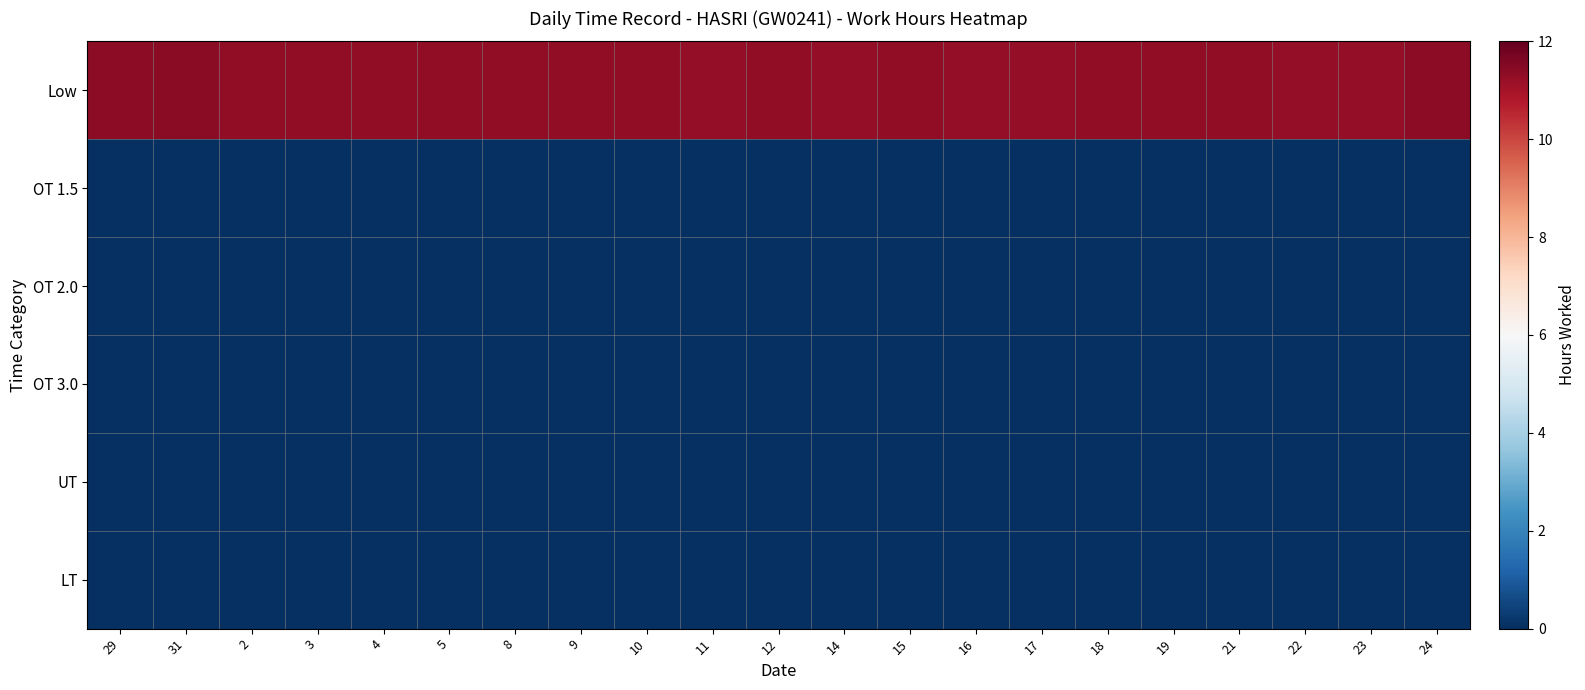

How many data points does each series have?

21